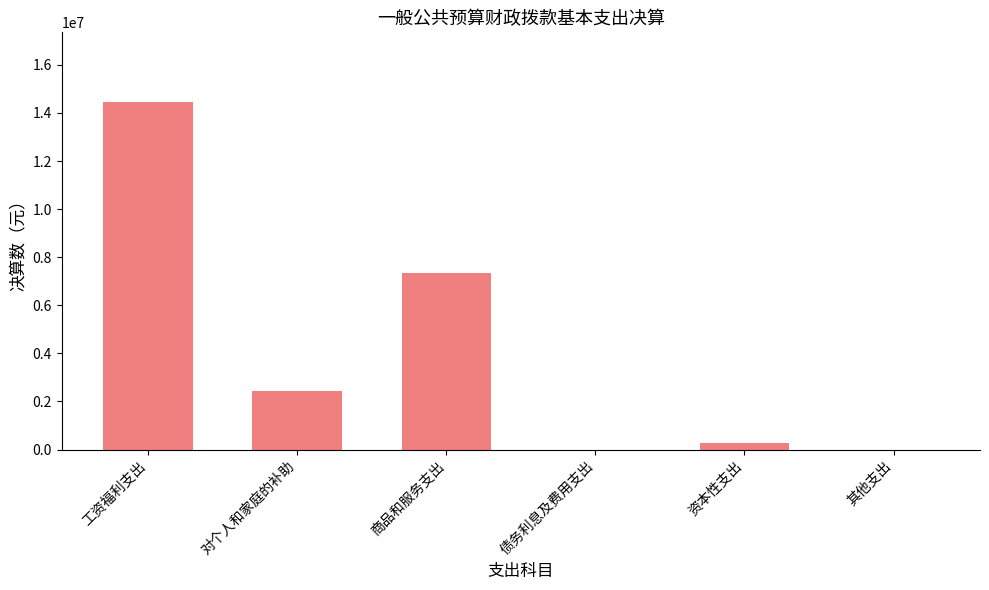

What is the change in value from 对个人和家庭的补助 to 债务利息及费用支出?

-2432174.0